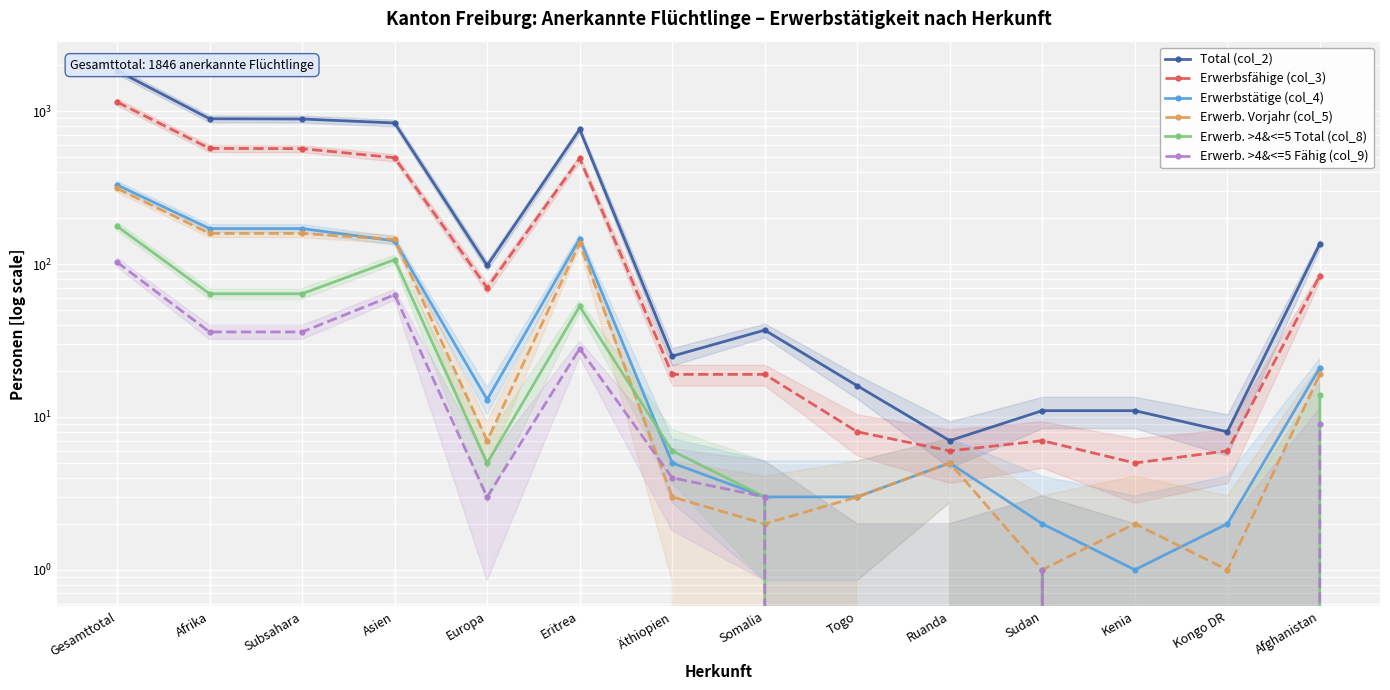

Where does the Erwerbstätige (col_4) series first go above 13?

Gesamttotal